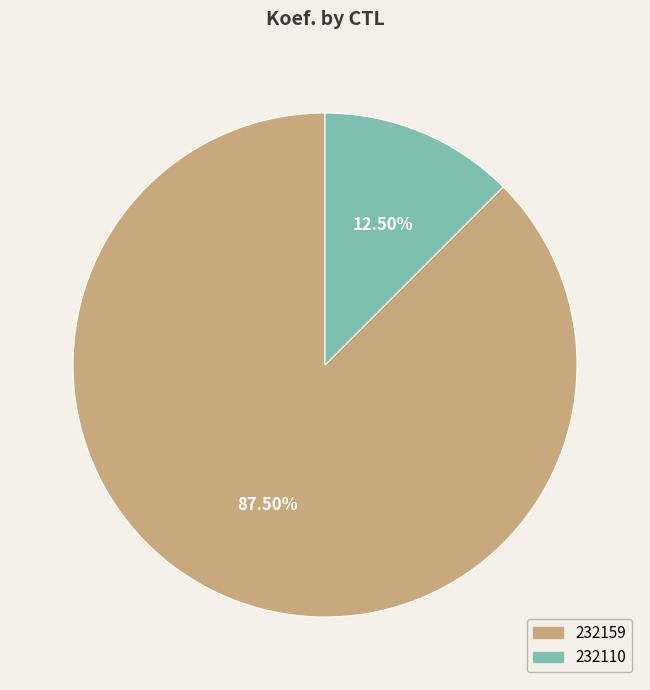

Is there a majority slice in this chart?

Yes